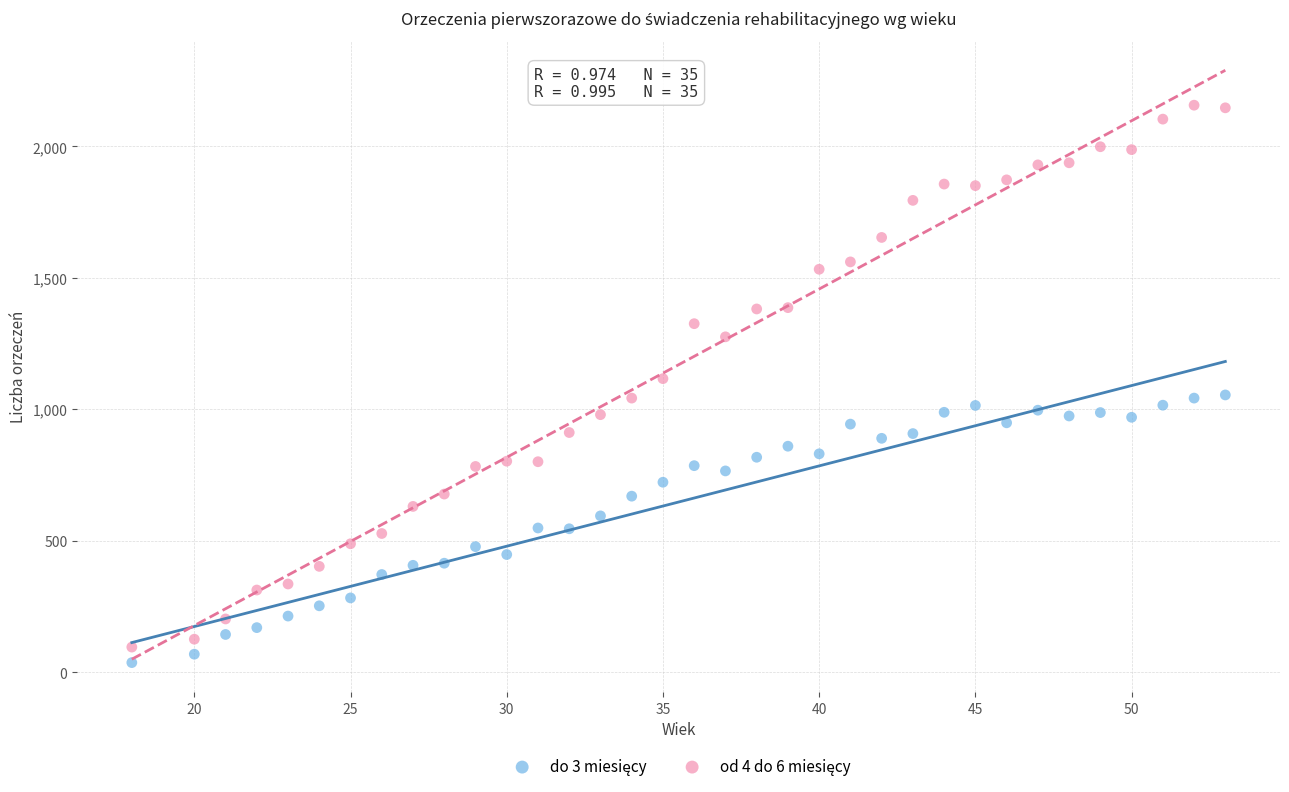

Across all data points, what is the range of X values (max minus min)?

35